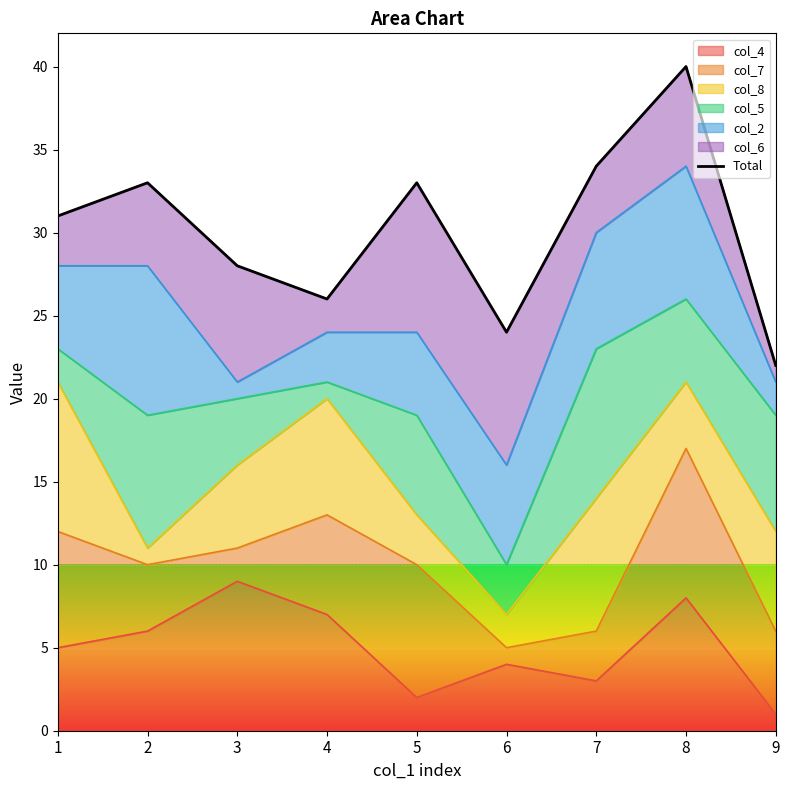

True or false: there are more than 1 points higher than both neighbors.

True